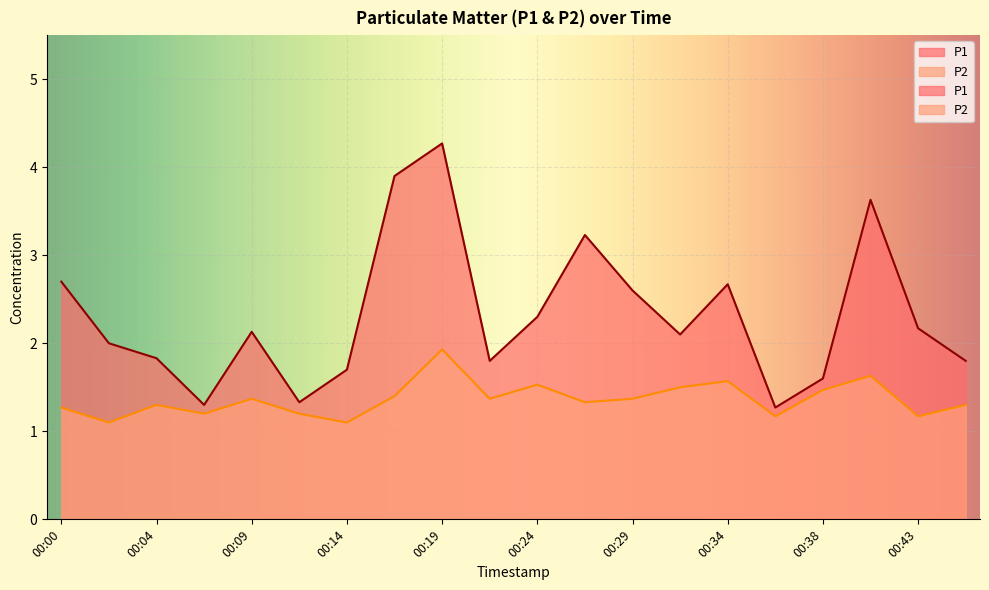

Which series changed the most between 00:14 and 00:36?

P1